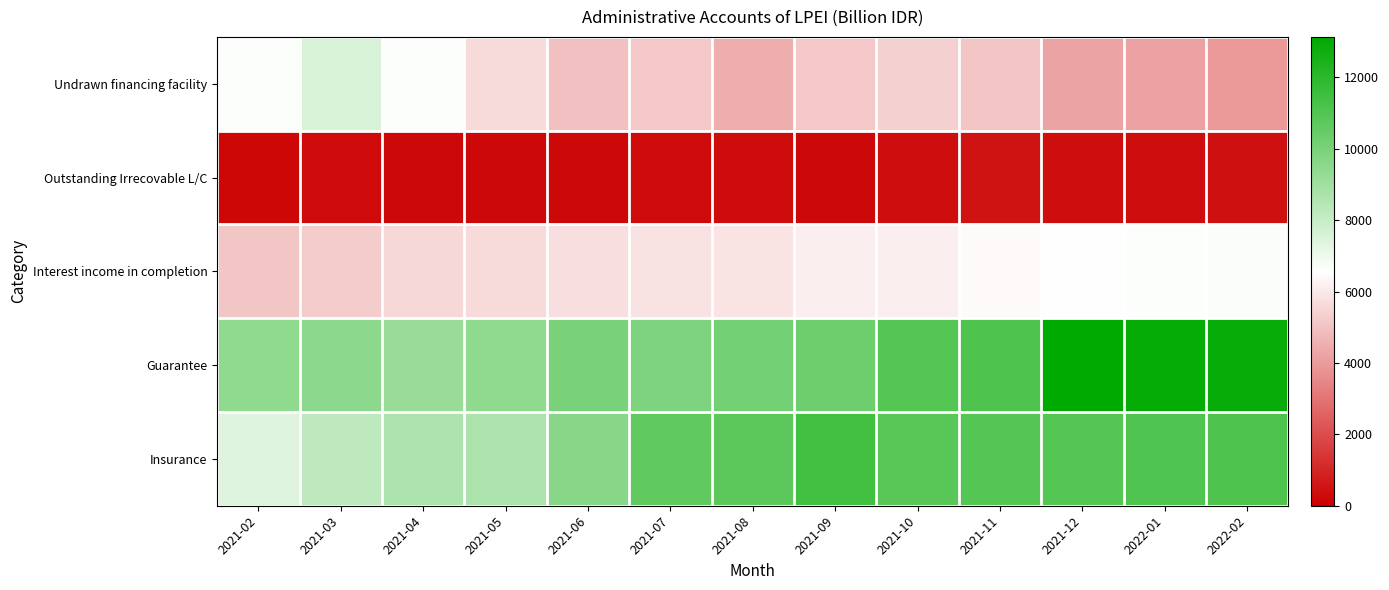

Reading left to right, what are all the values shown in this chart?

Undrawn financing facility: 2021-02=6622.5	2021-03=7589.5	2021-04=6653.2	2021-05=5620.2	2021-06=4934.9	2021-07=5154.5	2021-08=4493.5	2021-09=5172.8	2021-10=5348.0	2021-11=5092.4	2021-12=4217.1	2022-01=4161.7	2022-02=3939.8
Outstanding Irrecovable L/C: 2021-02=196.7	2021-03=257.9	2021-04=219.4	2021-05=231.7	2021-06=229.8	2021-07=282.8	2021-08=308.7	2021-09=225.3	2021-10=381.3	2021-11=462.0	2021-12=379.1	2022-01=363.4	2022-02=459.6
Interest income in completion: 2021-02=5104.4	2021-03=5278.6	2021-04=5559.8	2021-05=5617.2	2021-06=5729.6	2021-07=5848.9	2021-08=5895.8	2021-09=6143.2	2021-10=6114.2	2021-11=6457.9	2021-12=6591.8	2022-01=6661.7	2022-02=6690.0
Guarantee: 2021-02=9436.7	2021-03=9539.6	2021-04=9235.4	2021-05=9419.8	2021-06=9994.5	2021-07=9868.8	2021-08=10130.0	2021-09=10266.3	2021-10=10936.4	2021-11=11107.7	2021-12=13136.2	2022-01=12949.6	2022-02=12910.8
Insurance: 2021-02=7423.8	2021-03=8213.7	2021-04=8705.6	2021-05=8692.0	2021-06=9621.8	2021-07=10641.1	2021-08=10772.6	2021-09=11442.3	2021-10=10830.7	2021-11=10979.8	2021-12=10938.4	2022-01=11049.5	2022-02=11096.3